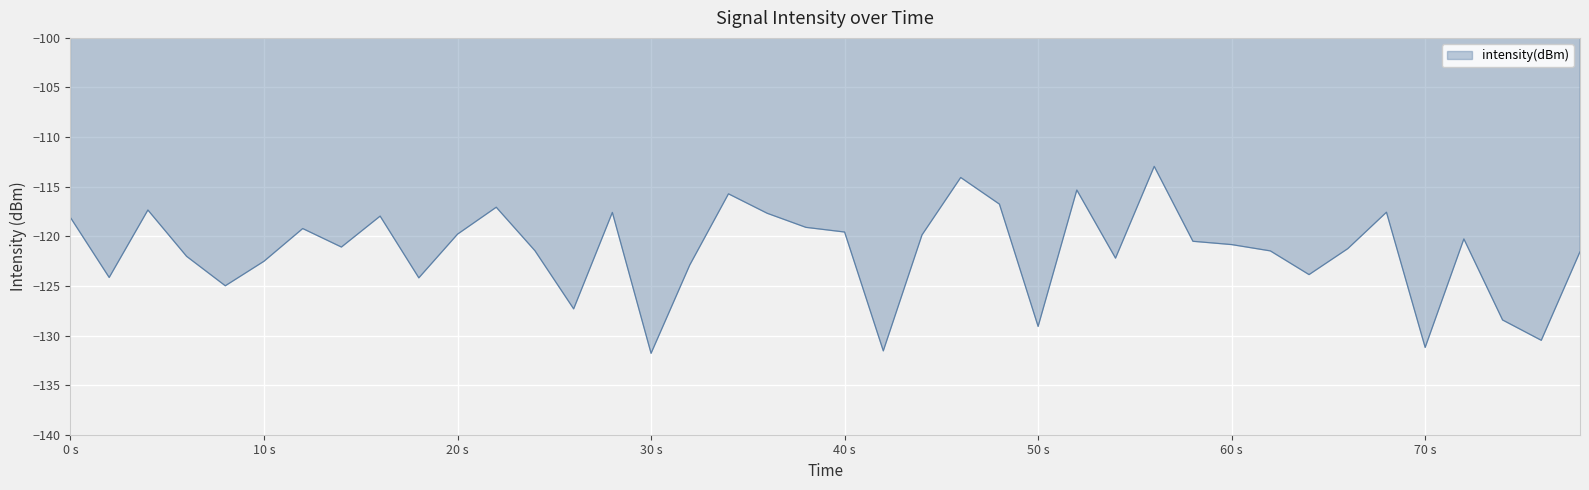

What is the difference between the second highest and minimum values?

17.7